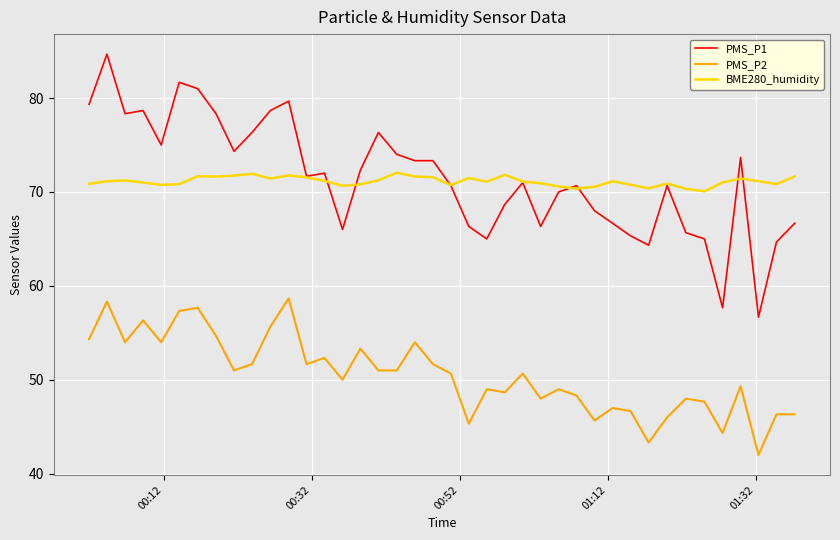

Rank the series by their maximum value, from lowest to highest.

PMS_P2, BME280_humidity, PMS_P1